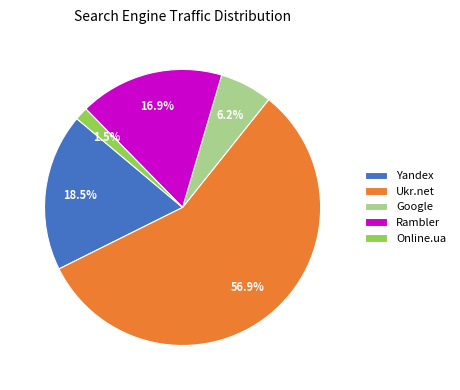

To the nearest percent, what is the average slice percentage?

20%